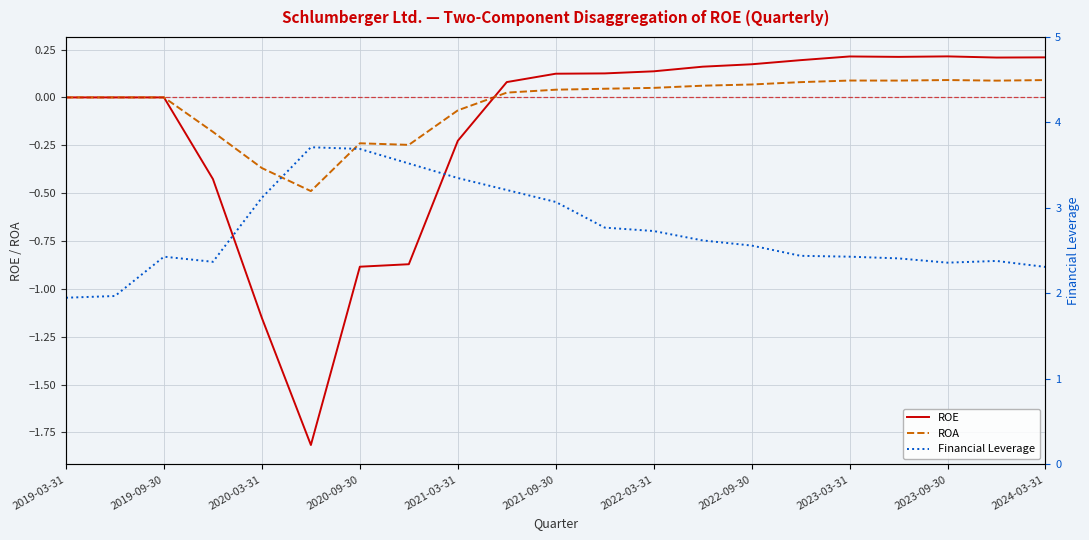

What are all the series names shown in the legend?

ROE, ROA, Financial Leverage